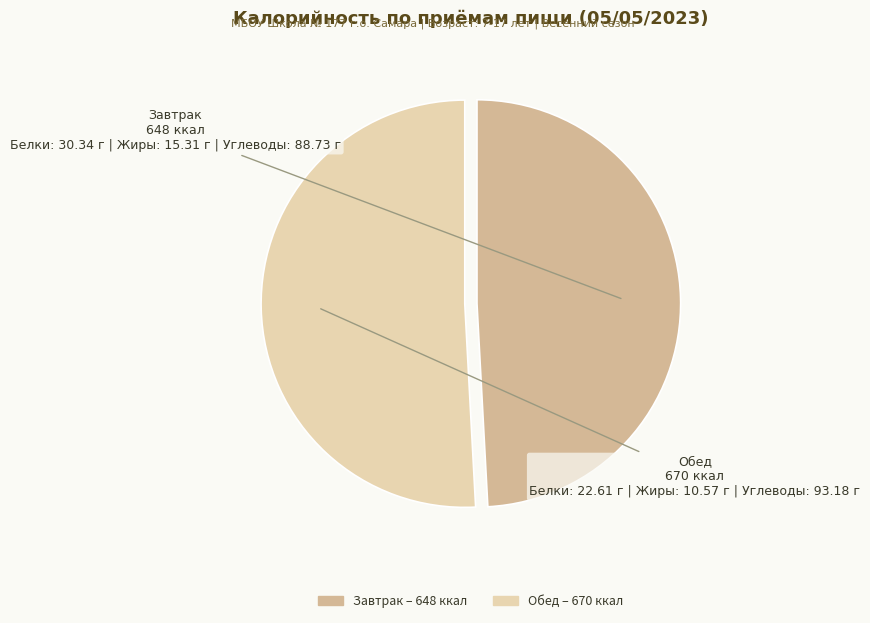

Combined, do Завтрак and Обед account for over 50%?

Yes